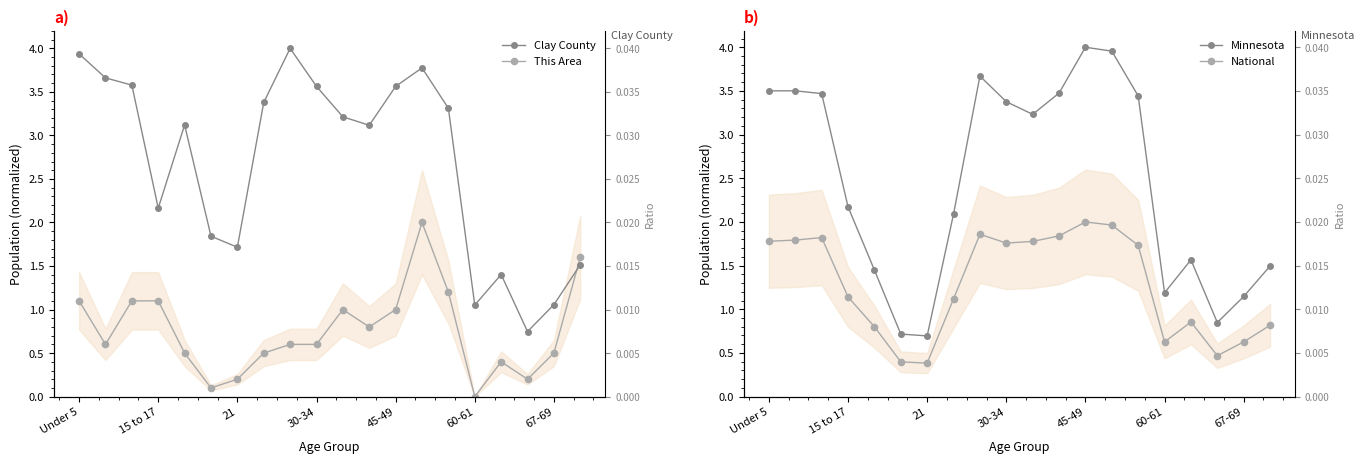

How many values in the National series exceed 1?

12